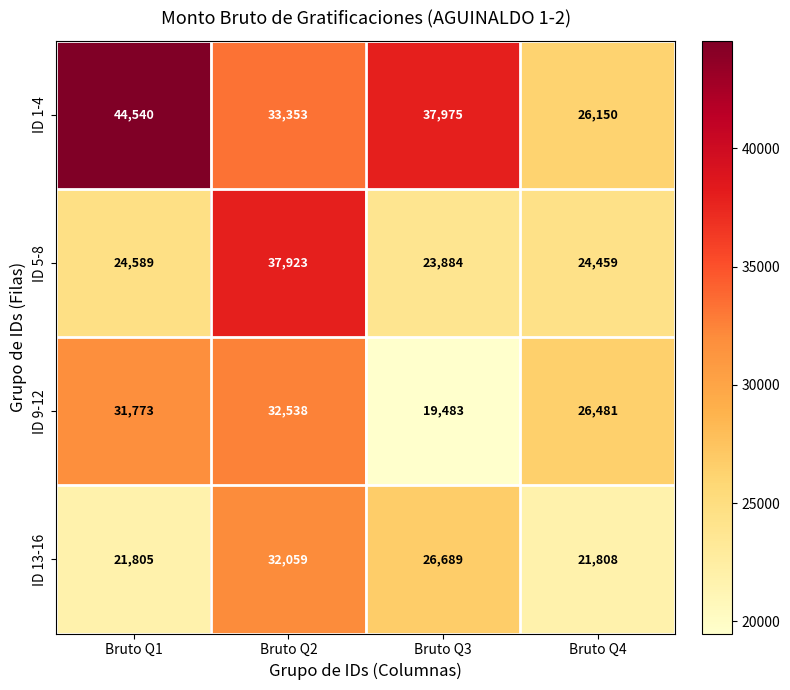

What is the difference between the maximum and minimum values in the ID 9-12 series?

13054.9